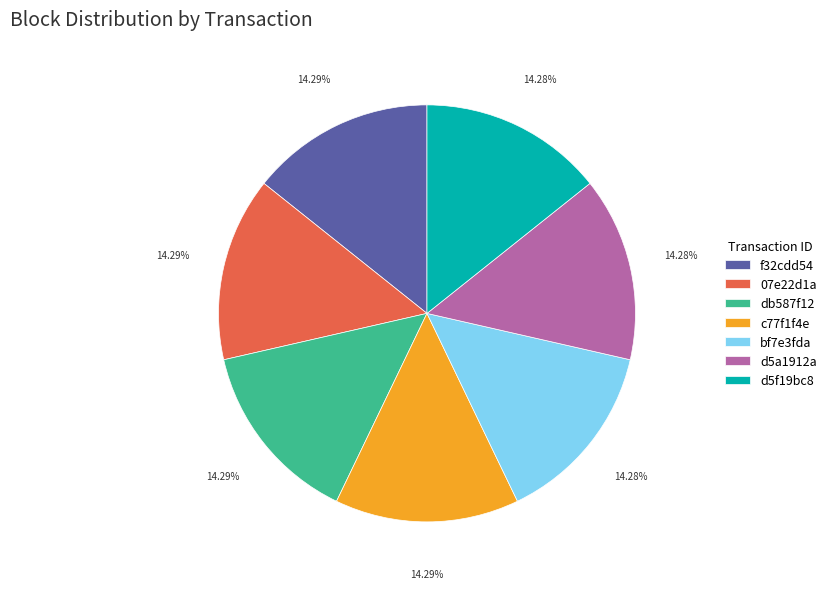

Is it true that d5a1912a is 26% of the pie?

False